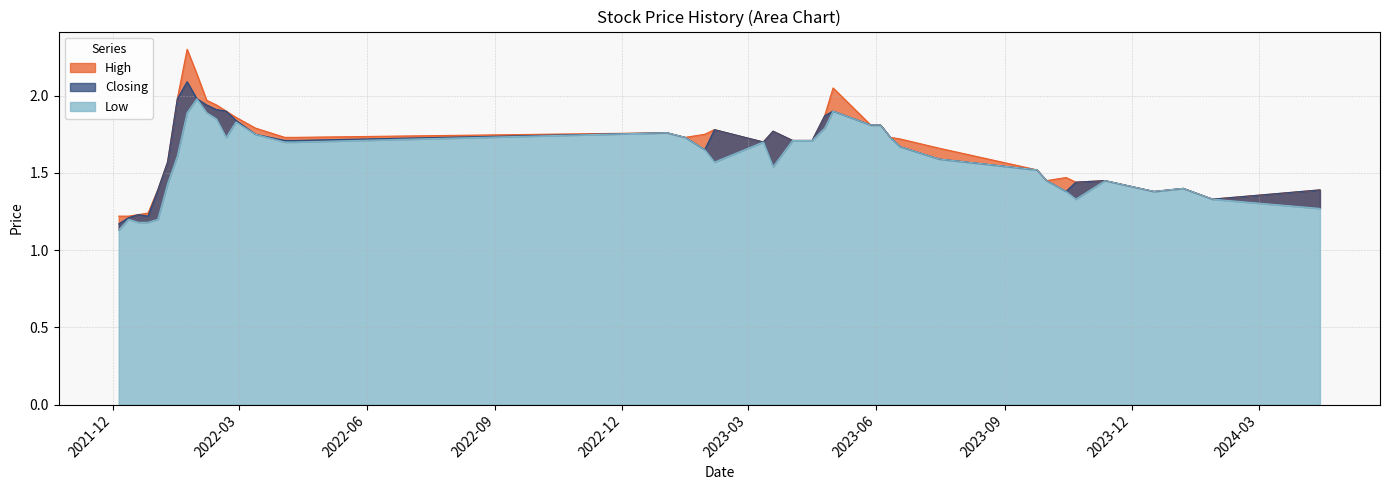

What are all the series names shown in the legend?

High, Closing, Low